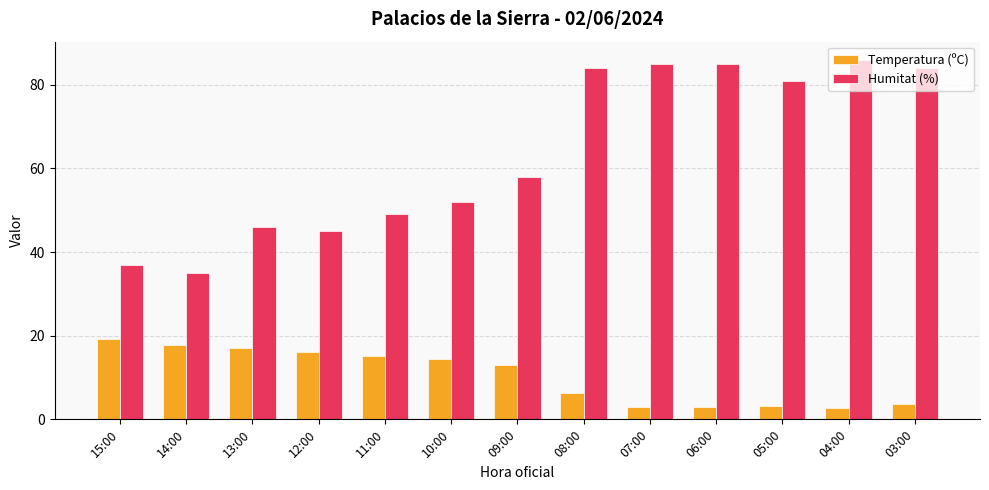

What is the spread (max minus min) of values at 07:00?

82.1